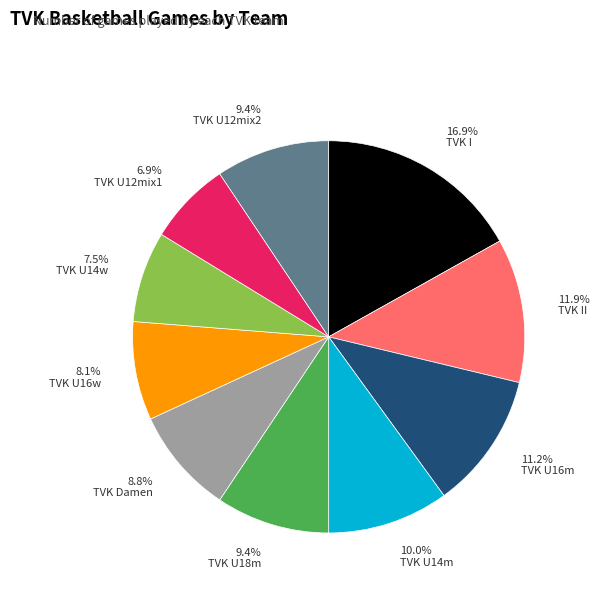

What is the total percentage of TVK U16w and TVK U12mix2?

17.5%